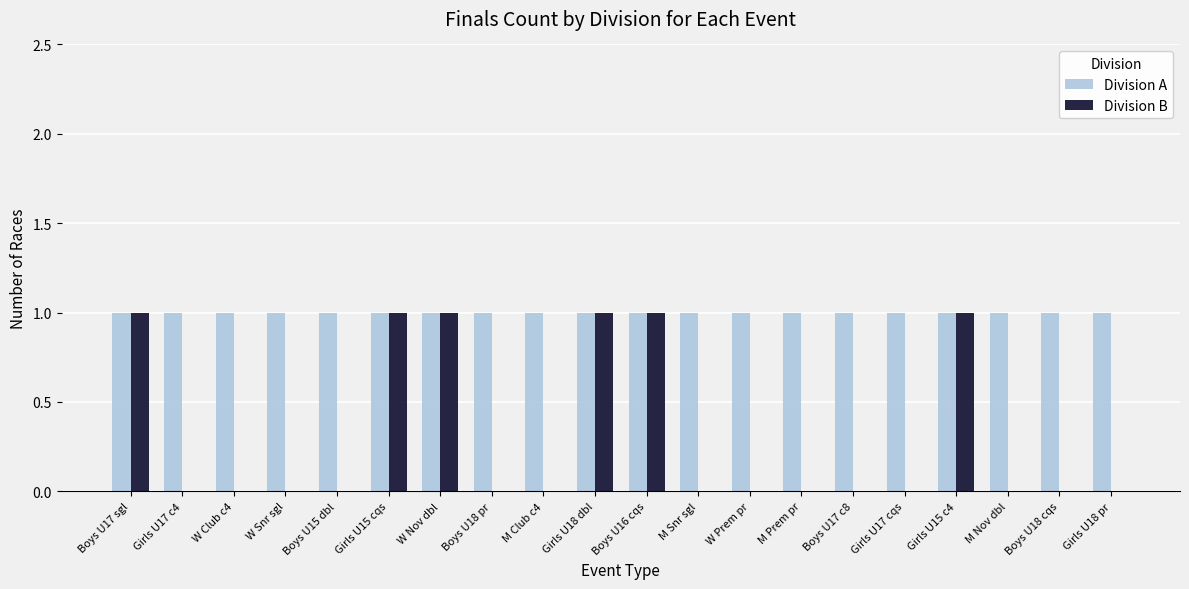

Which series has the largest total across all categories?

Division A